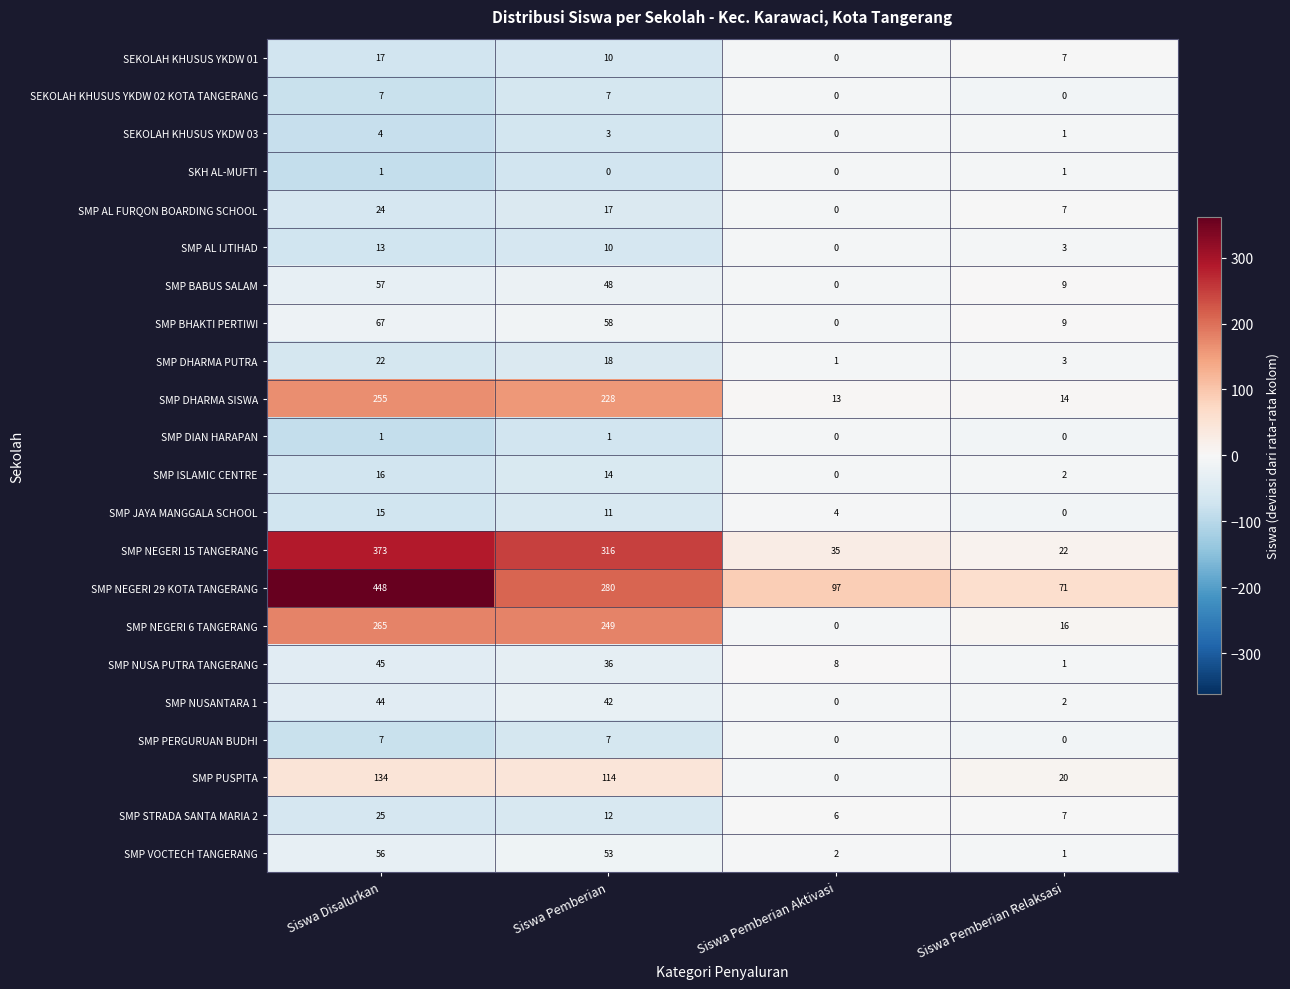

Rank the categories by SMP VOCTECH TANGERANG value from highest to lowest.

Siswa Disalurkan, Siswa Pemberian, Siswa Pemberian Aktivasi, Siswa Pemberian Relaksasi